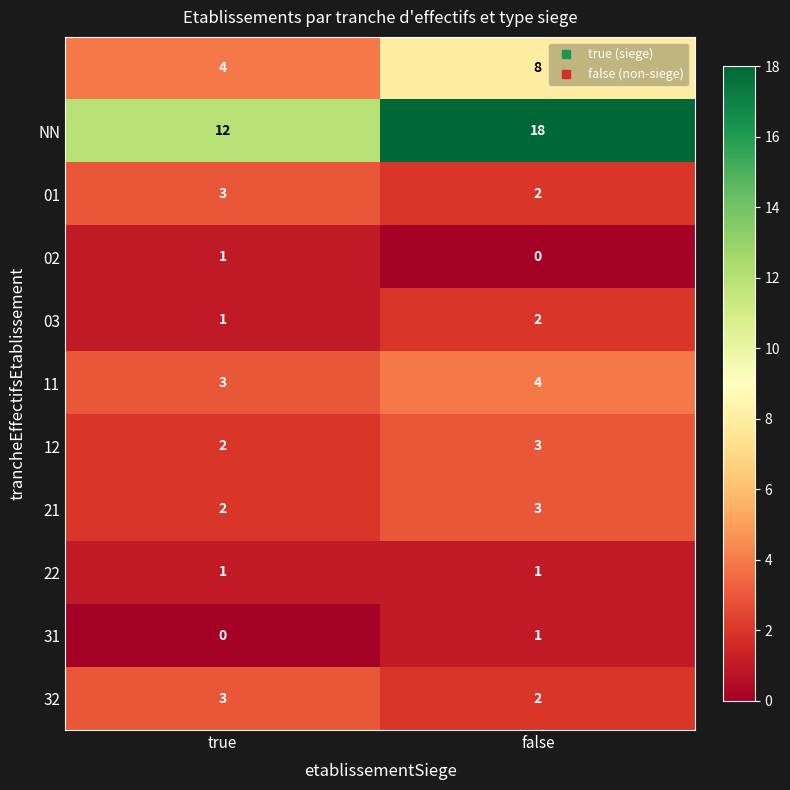

What is the total value across all series at true?

32